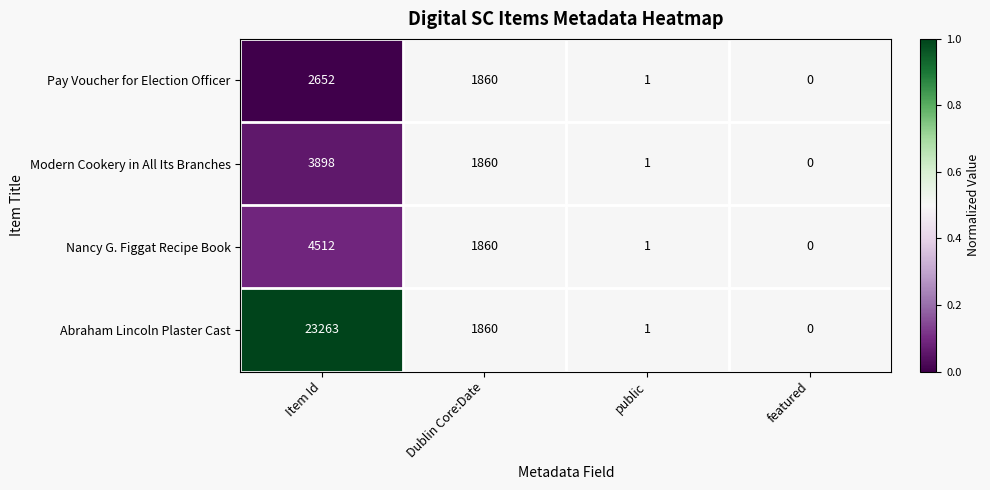

At which category is the sum across all series the highest?

Item Id